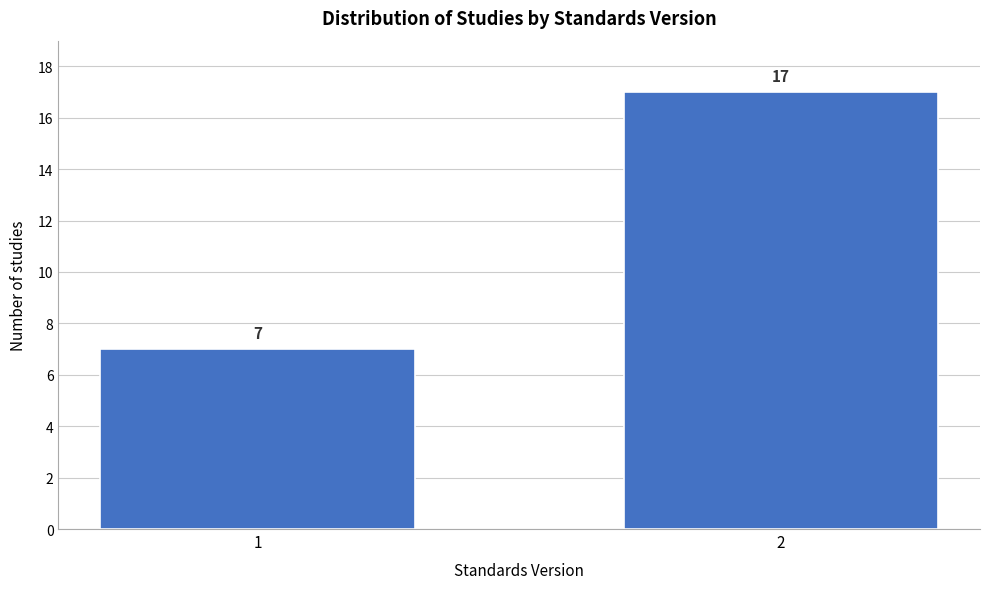

Reading left to right, what are all the values shown in this chart?

7	17